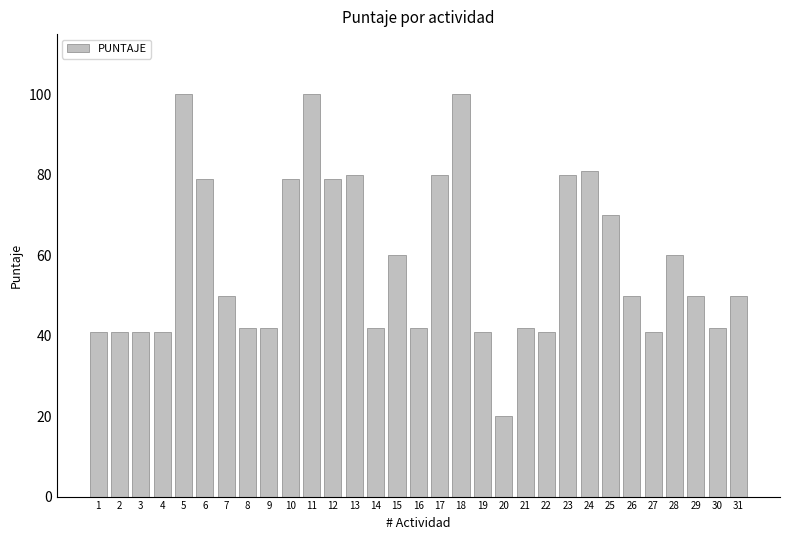

What is the greatest value displayed?

100